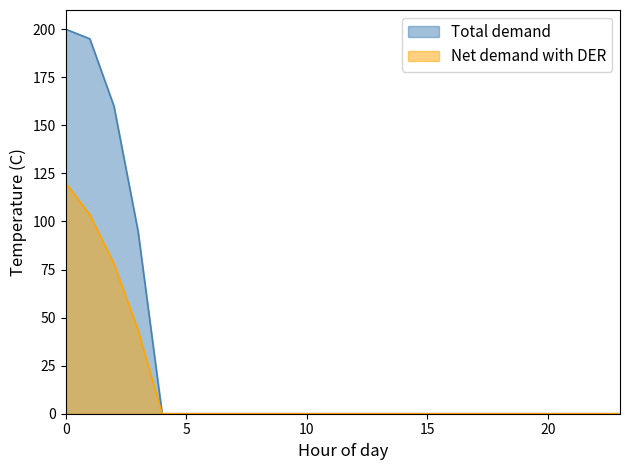

How many categories are shown in the chart?

24